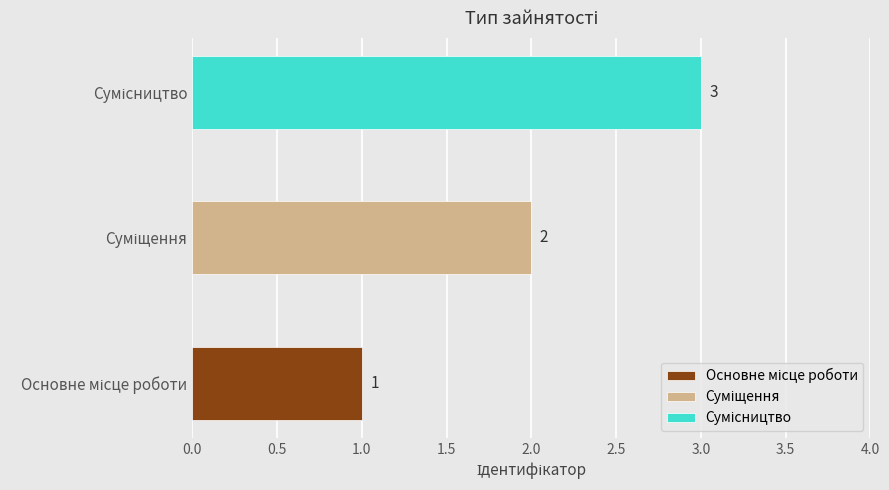

What is the sum of the values at Суміщення and Основне місце роботи?

3